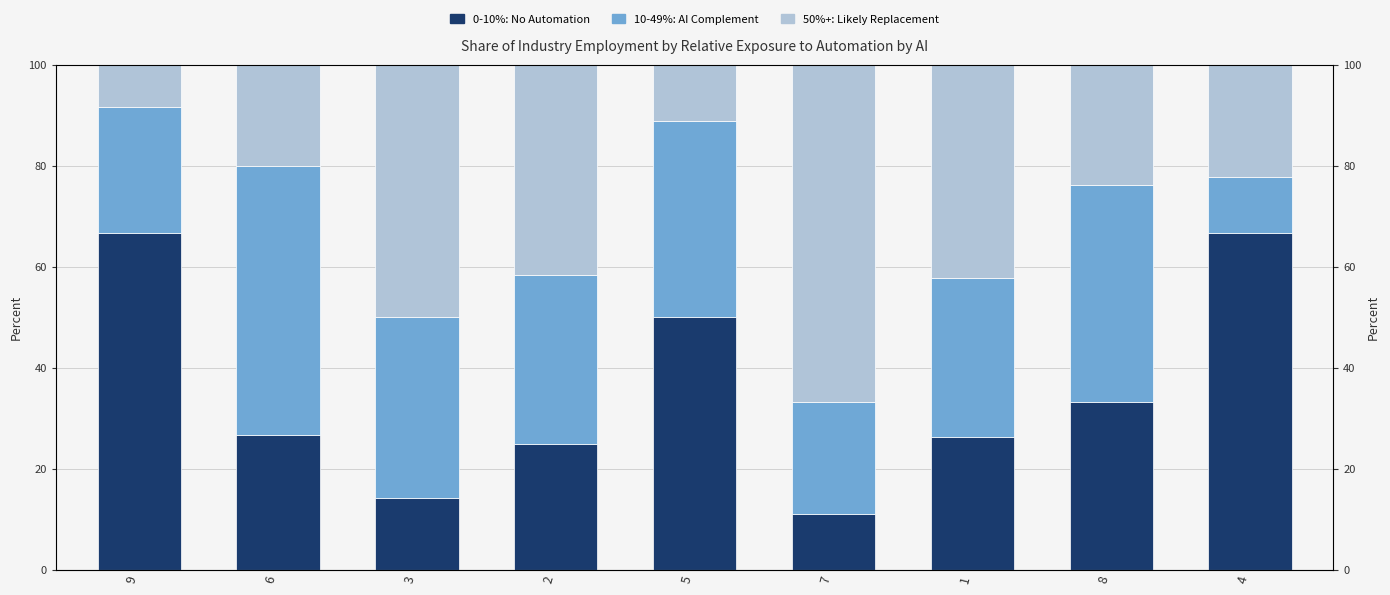

Rank the series by their average value, from lowest to highest.

50%+: Likely Replacement, 10-49%: AI Complement, 0-10%: No Automation